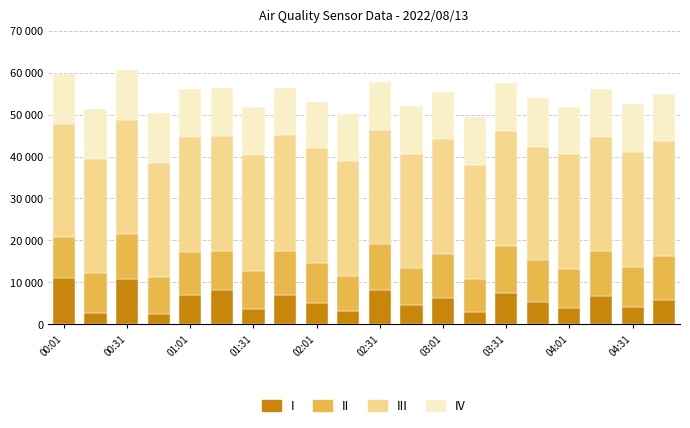

True or false: III (Humidity) has a value of 27660 at 01:31.

True